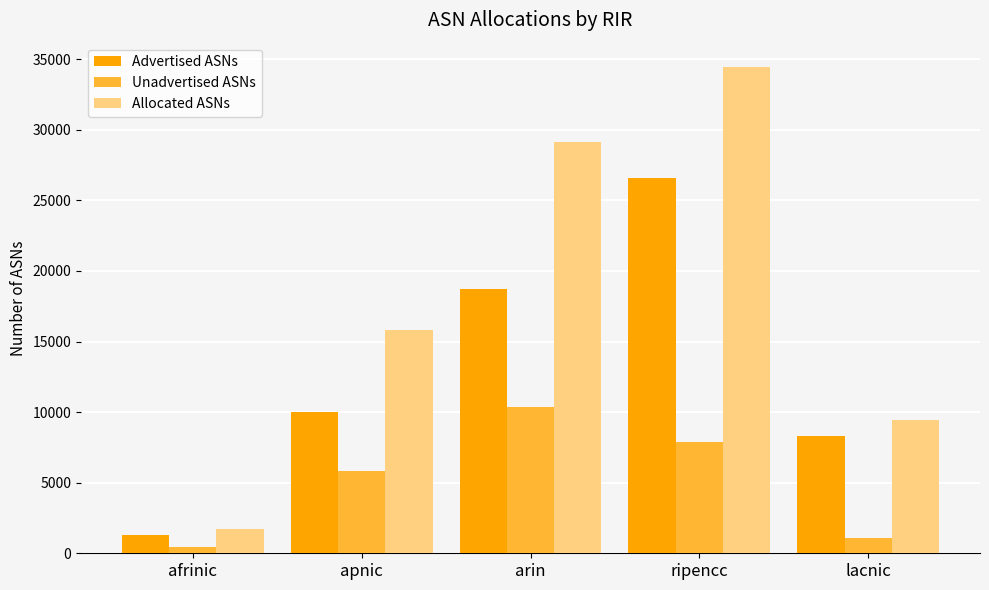

Which series has the widest spread of values?

Allocated ASNs